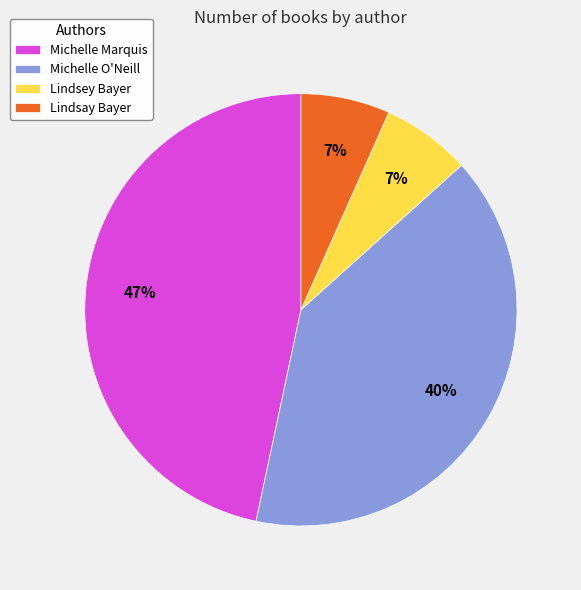

Is Michelle Marquis the majority of the pie?

No